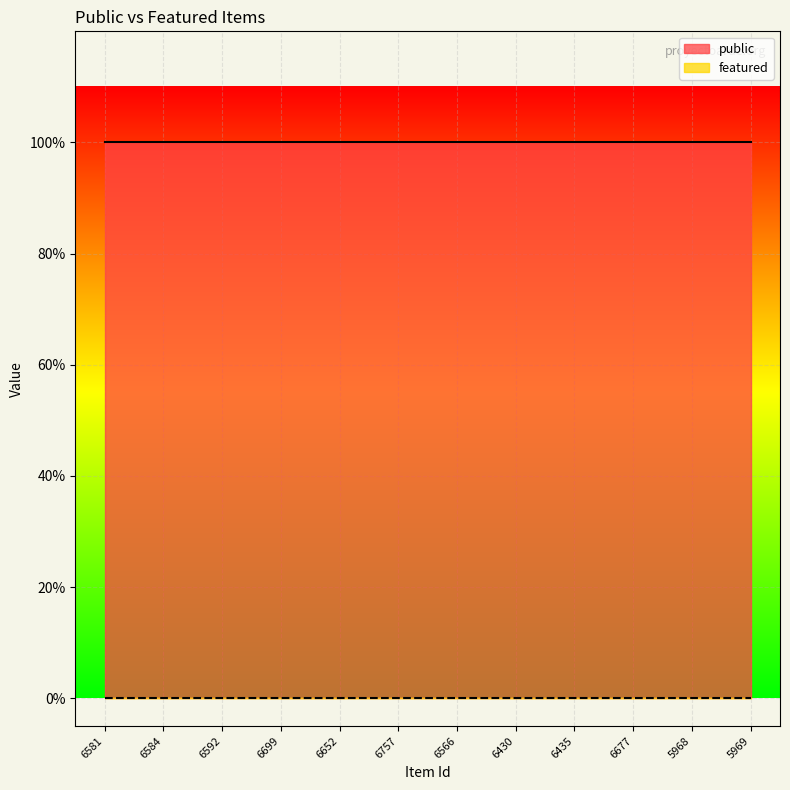

Reading right to left, what are all the values shown in this chart?

public: 1	1	1	1	1	1	1	1	1	1	1	1
featured: 0	0	0	0	0	0	0	0	0	0	0	0